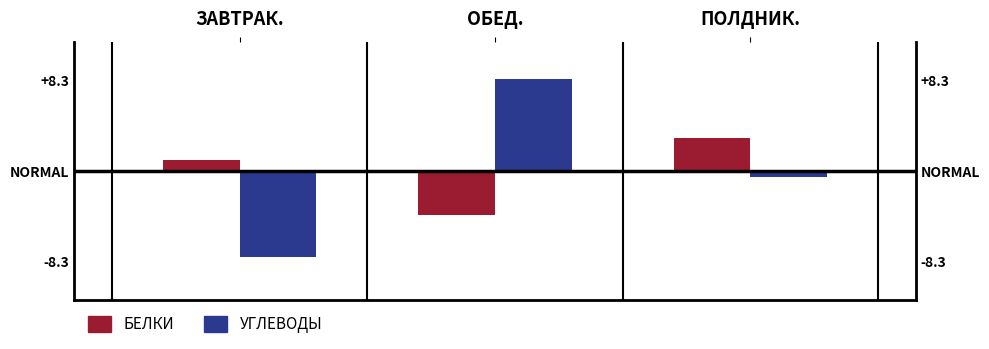

Reading left to right, list all the values displayed in this chart.

Белки: ЗАВТРАК.=1.0	ОБЕД.=-4.0	ПОЛДНИК.=3.0
Углеводы: ЗАВТРАК.=-7.9	ОБЕД.=8.4	ПОЛДНИК.=-0.6